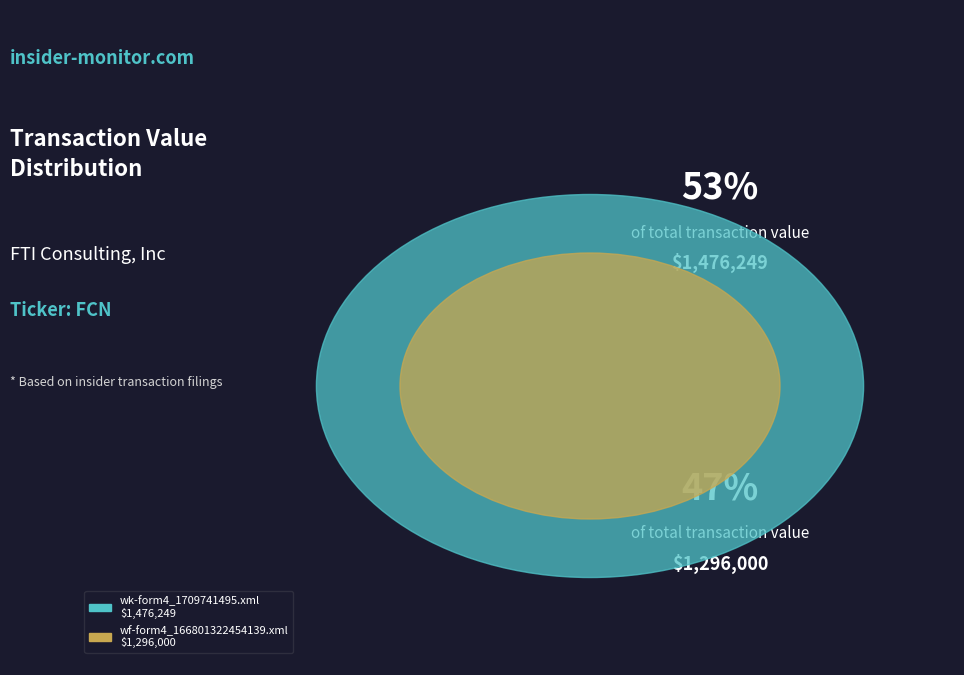

True or false: wf-form4_166801322454139.xml accounts for 47% of the total.

True